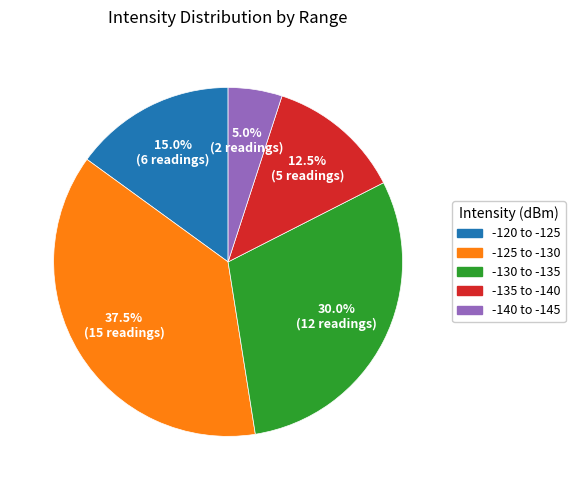

How many slices are in this pie chart?

5